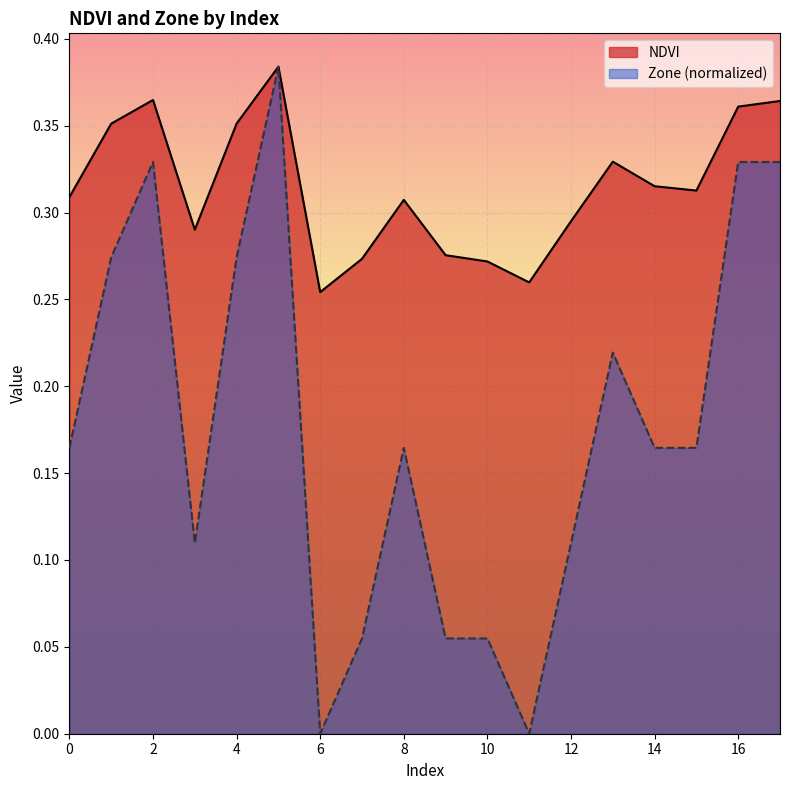

Rank the series at 0 from lowest to highest value.

Zone (normalized), NDVI